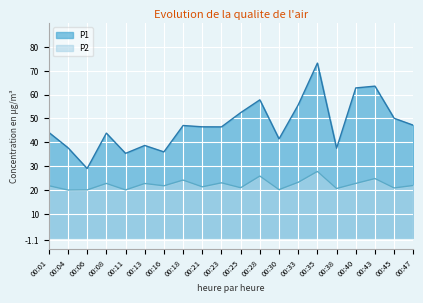

Reading left to right, extract all data points from this chart.

P1: 00:01=44.2	00:04=37.7	00:06=29.0	00:08=43.9	00:11=35.4	00:13=38.7	00:16=36.0	00:18=47.0	00:21=46.5	00:23=46.5	00:25=52.5	00:28=57.8	00:30=41.4	00:33=55.7	00:35=73.2	00:38=37.5	00:40=62.8	00:43=63.6	00:45=50.1	00:47=47.2
P2: 00:01=21.8	00:04=19.9	00:06=20.0	00:08=22.7	00:11=20.0	00:13=22.7	00:16=21.7	00:18=24.1	00:21=21.3	00:23=23.0	00:25=20.9	00:28=25.8	00:30=20.1	00:33=23.2	00:35=27.8	00:38=20.6	00:40=22.7	00:43=24.8	00:45=20.8	00:47=21.9